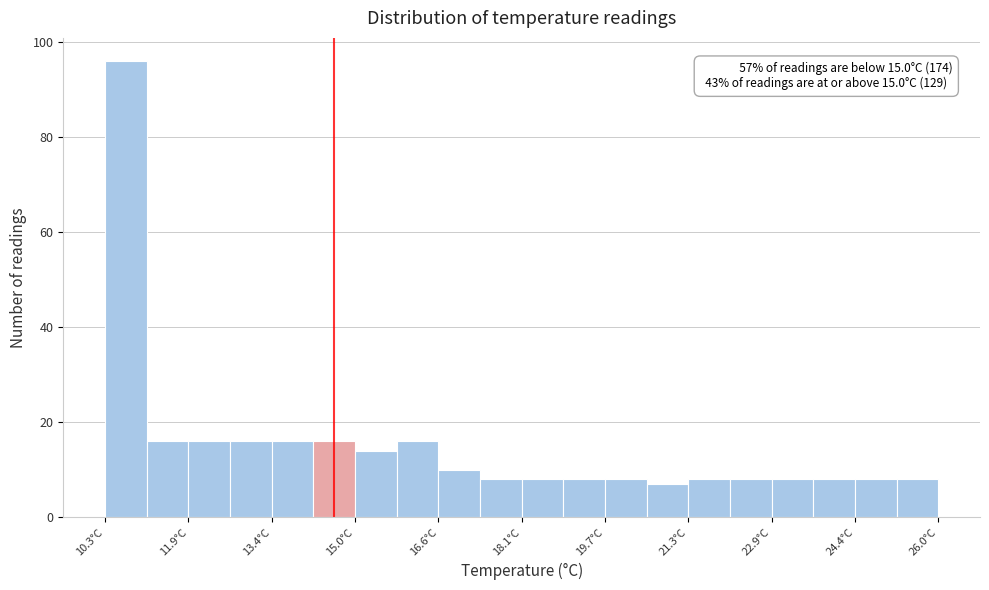

Around what value on the x-axis is the tallest bar? Give the approximate position of its centre, as read against the axis.

10.6